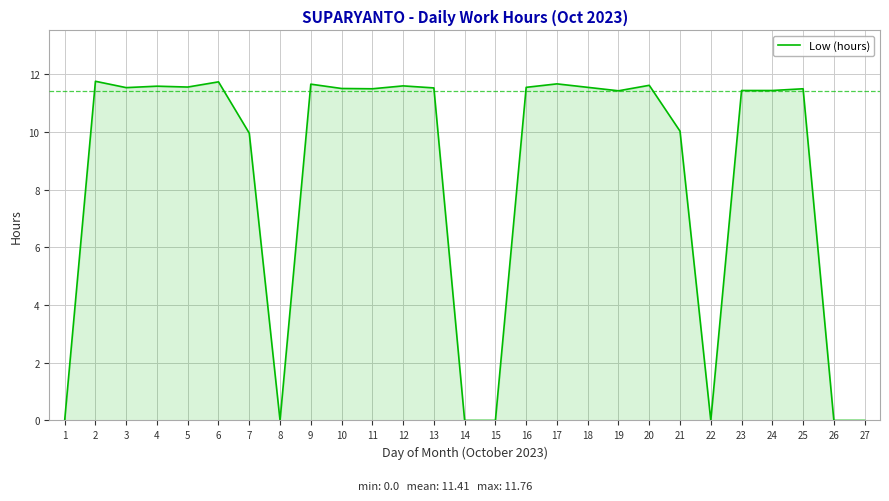

What is the ratio of the value at 7 to the value at 6?

0.8